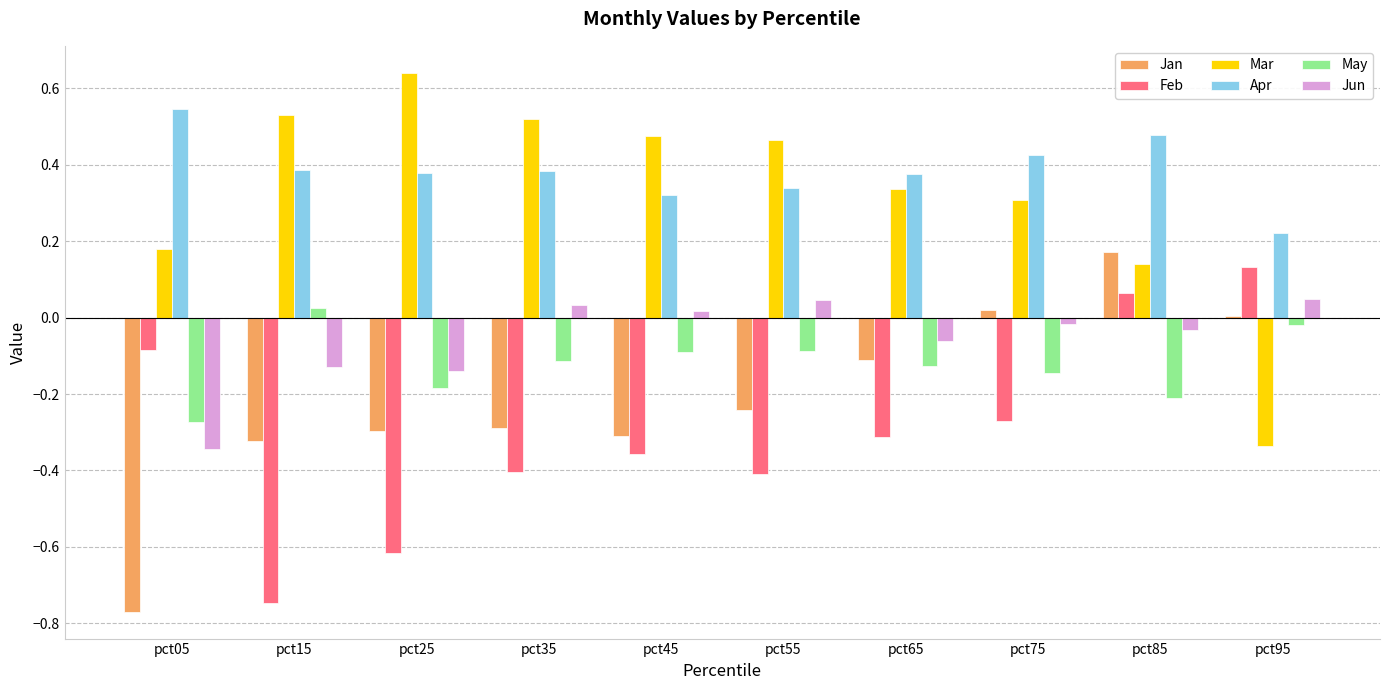

What is the difference between the second highest and second lowest values in the Feb series?

0.7